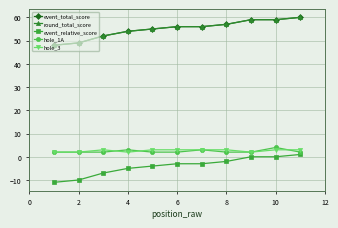

Does the chart have visible grid lines?

Yes